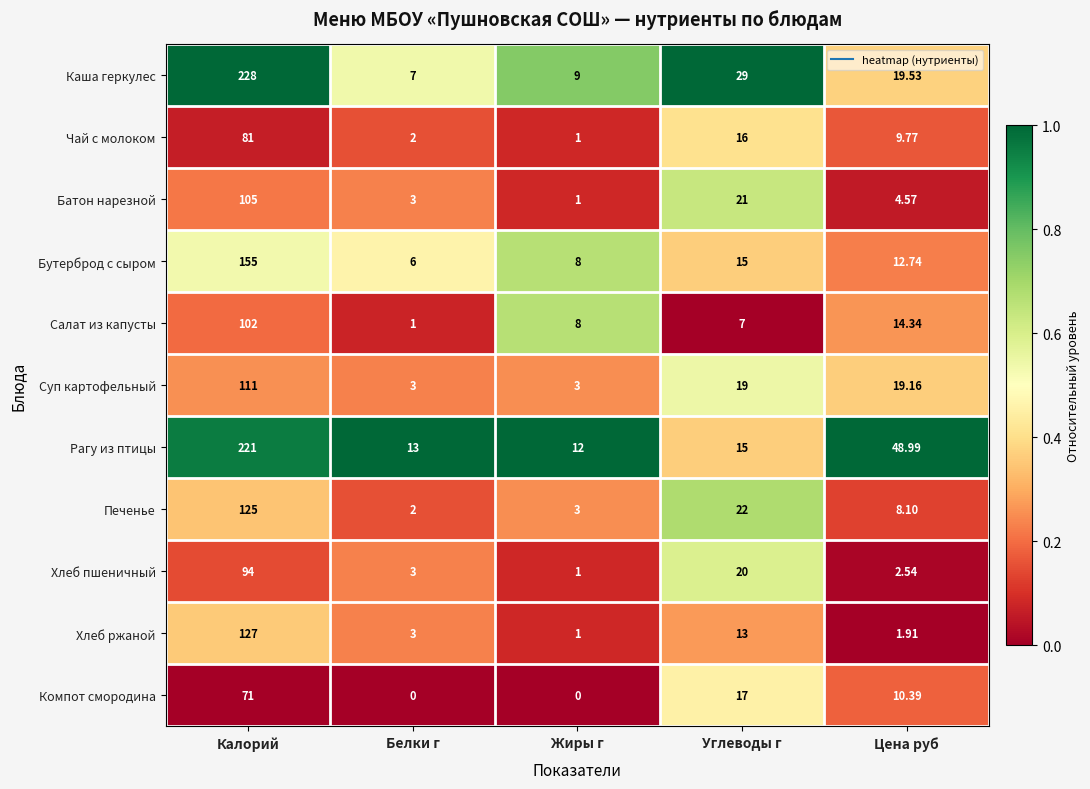

How many distinct data groups are displayed?

11